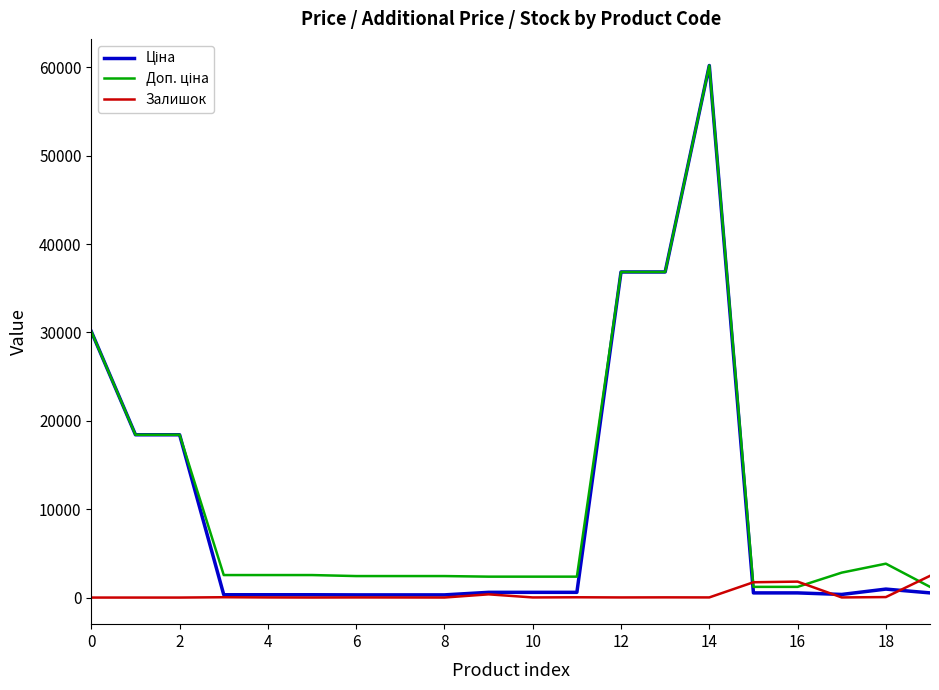

Reading left to right, transcribe all the data shown in this chart.

Ціна: 30102.8	18420.9	18420.9	318.3	318.3	318.3	304.1	304.1	304.1	591.6	591.6	591.6	36841.8	36841.8	60205.6	528.2	528.2	352.6	958.4	528.2
Доп. ціна: 30102.8	18420.9	18420.9	2546.4	2546.4	2546.4	2432.8	2432.8	2432.8	2366.5	2366.5	2366.5	36841.8	36841.8	60205.6	1210.7	1210.7	2821.2	3833.8	1210.7
Залишок: 0.0	0.0	0.0	38.0	15.0	5.0	14.0	10.0	5.0	365.0	14.0	33.0	14.0	23.0	16.0	1734.0	1804.0	15.0	55.0	2457.0